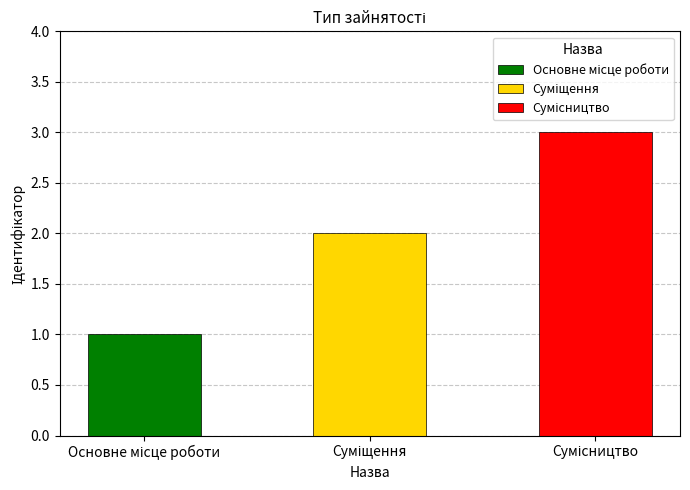

How many data points are less than 2?

1